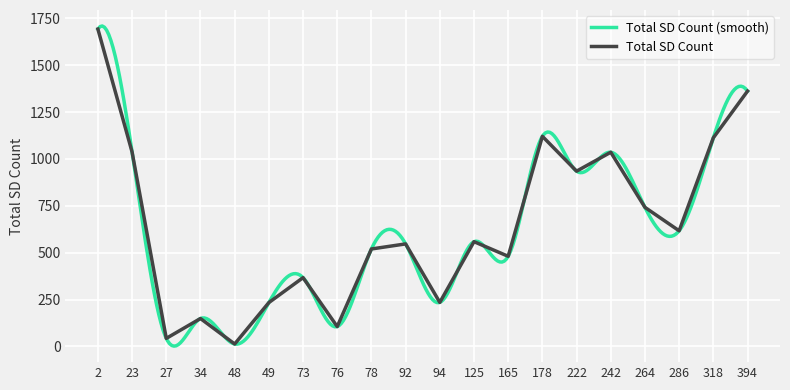

What is the greatest value displayed?

1693